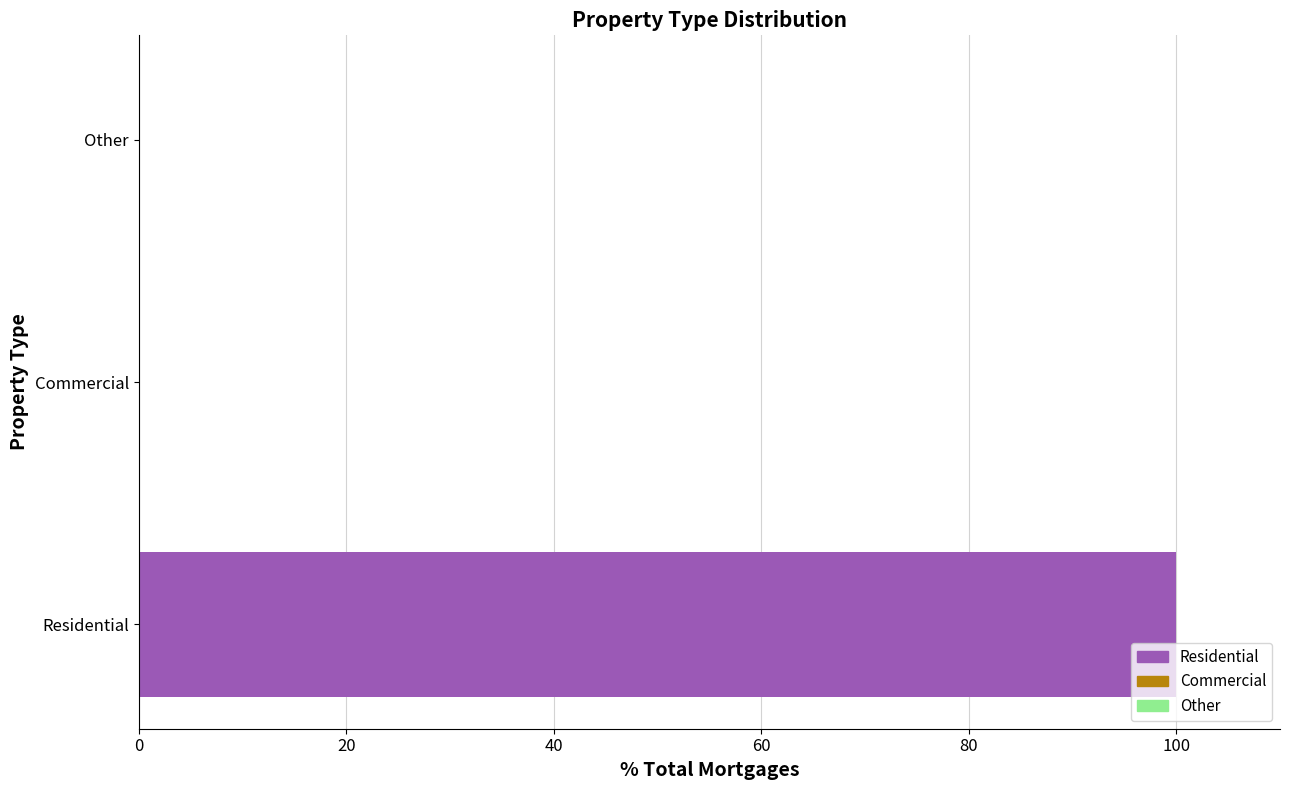

Which category has the highest value across all series?

Residential